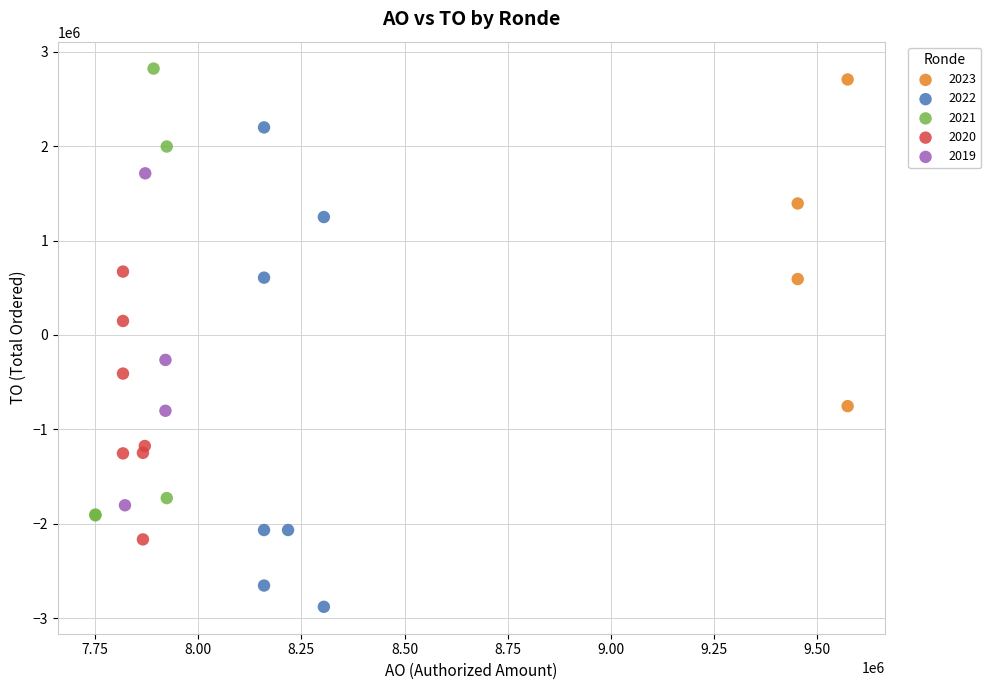

Which series has the largest Y range (max minus min)?

2022